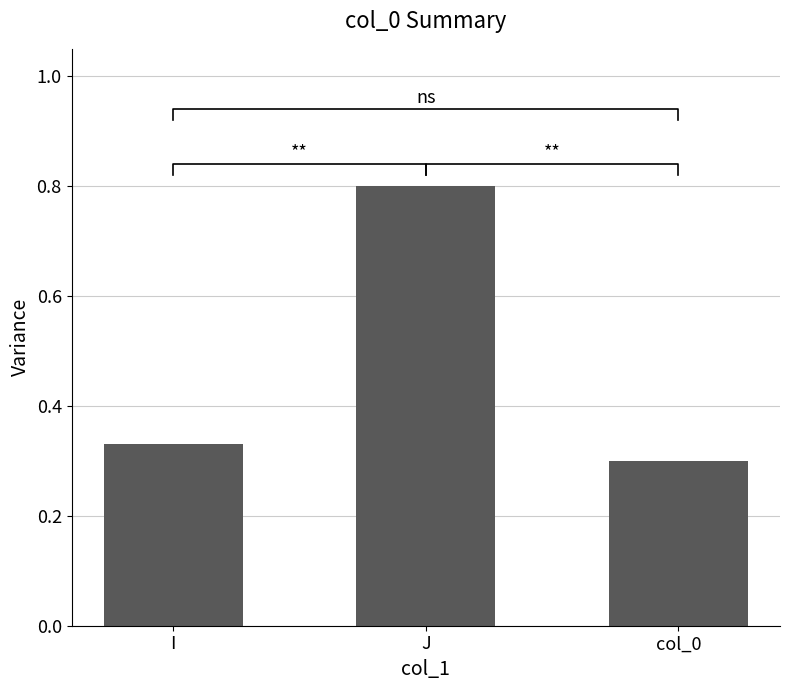

Rank the categories by value from highest to lowest.

J, I, col_0